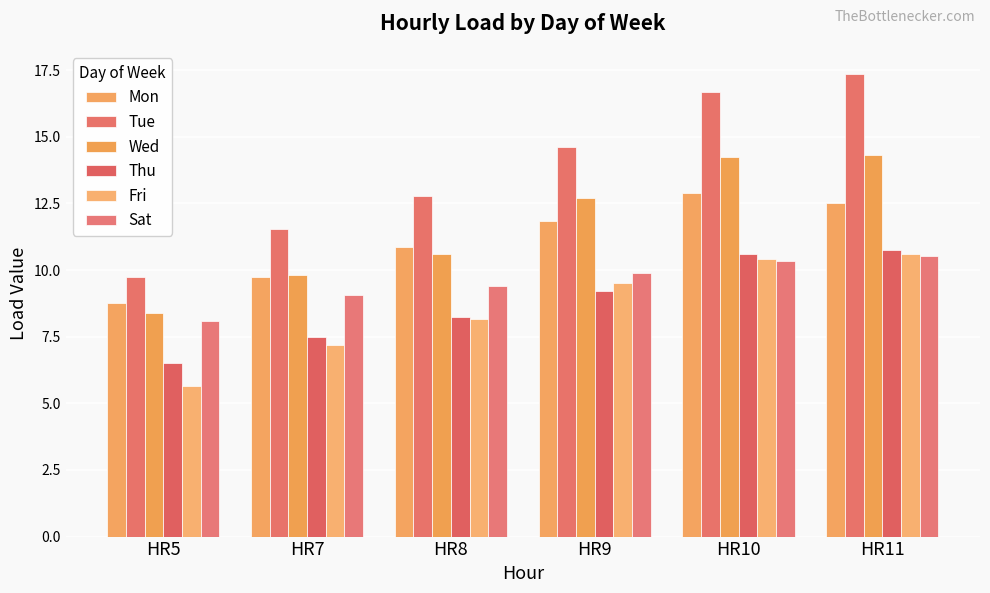

How many distinct data groups are displayed?

6